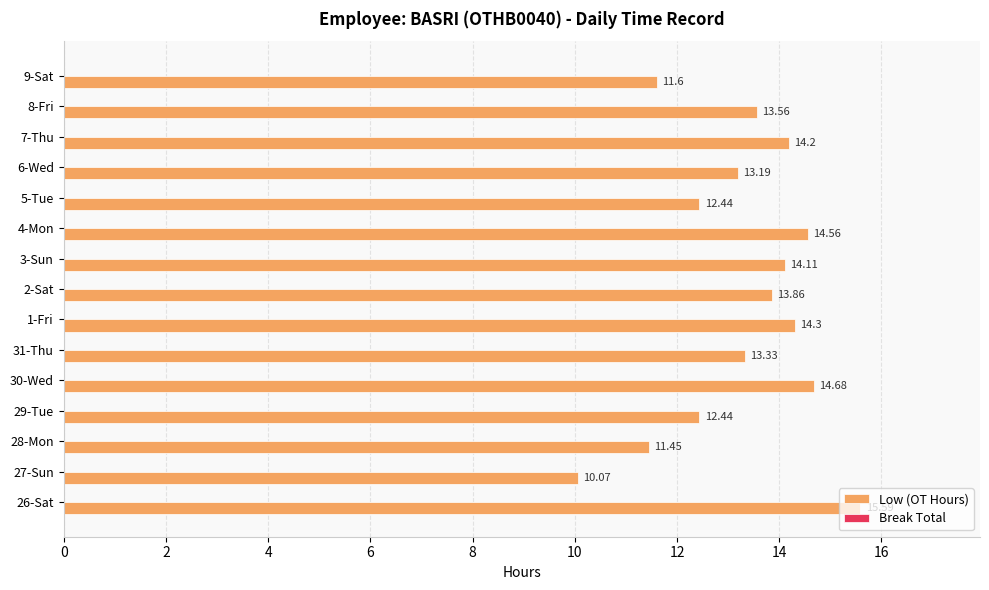

Approximately how many times larger is the value at 2-Sat compared to 9-Sat?

1.2